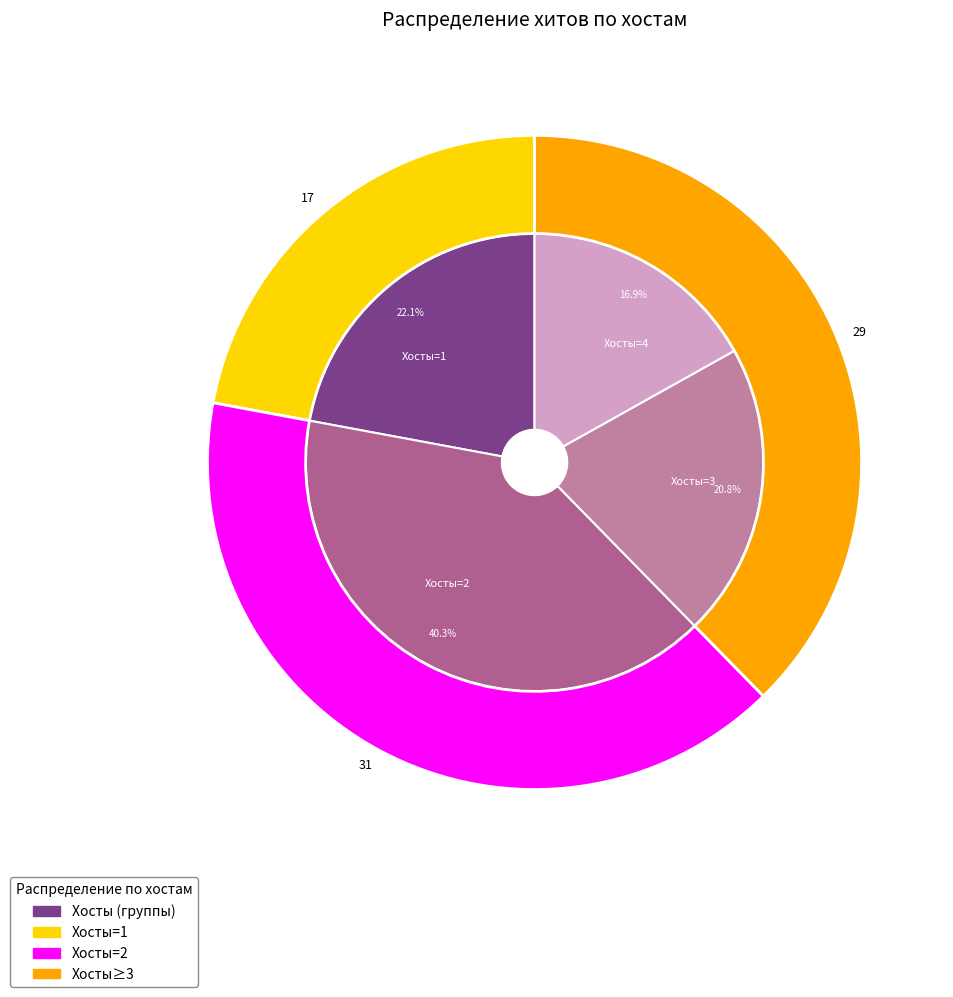

True or false: 2017-09-16 accounts for 14% of the total.

False